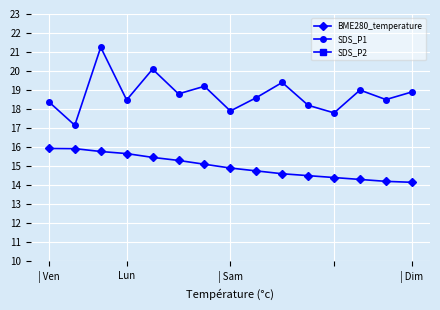

How many values in the SDS_P1 series exceed 18?

12